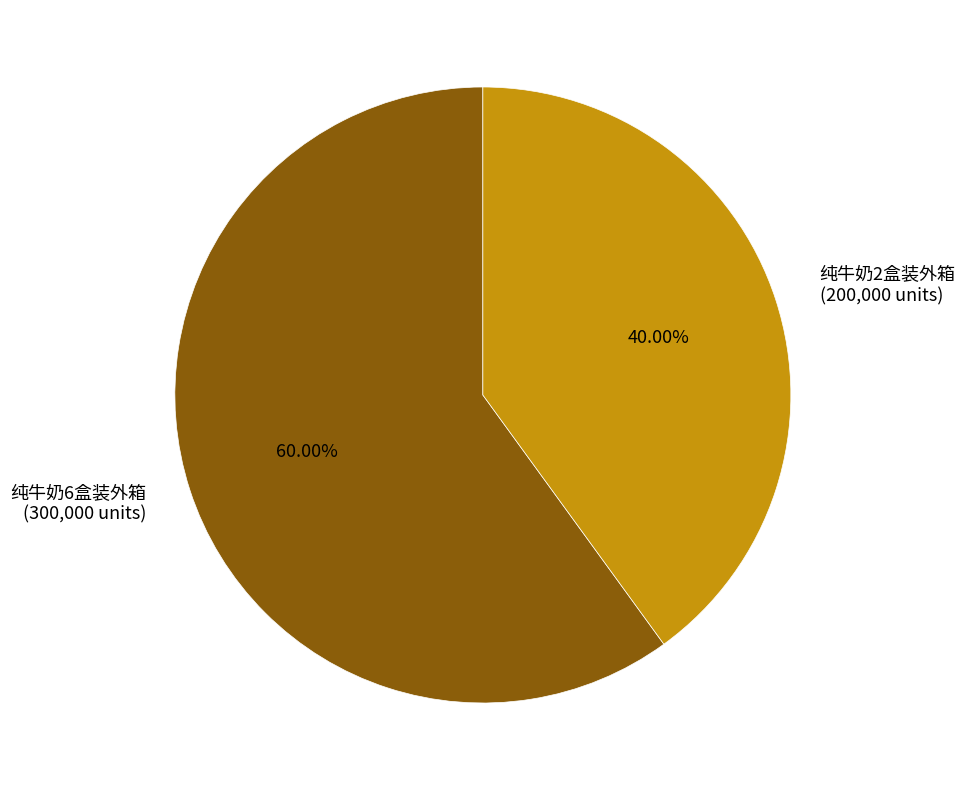

Is 纯牛奶6盒装外箱 the majority of the pie?

Yes